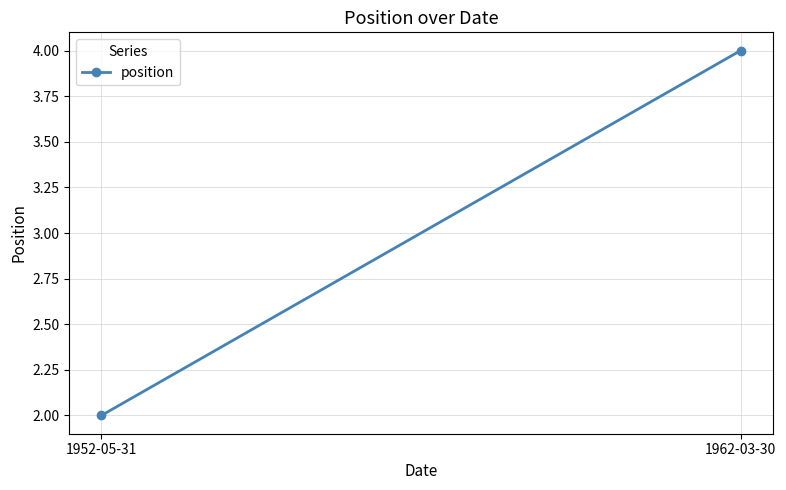

What is the minimum value shown in the chart?

2